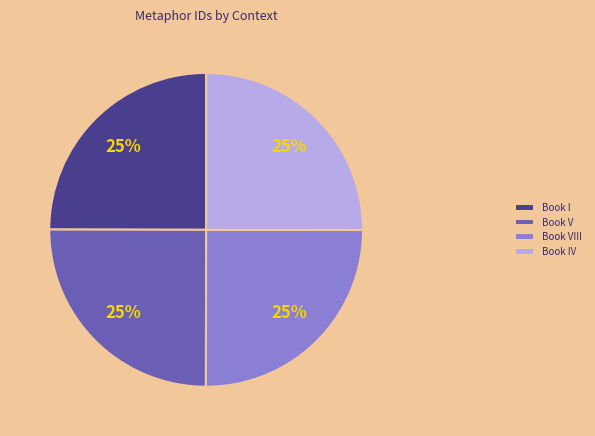

To the nearest percent, what is the combined percentage of Book I and Book IV?

50%